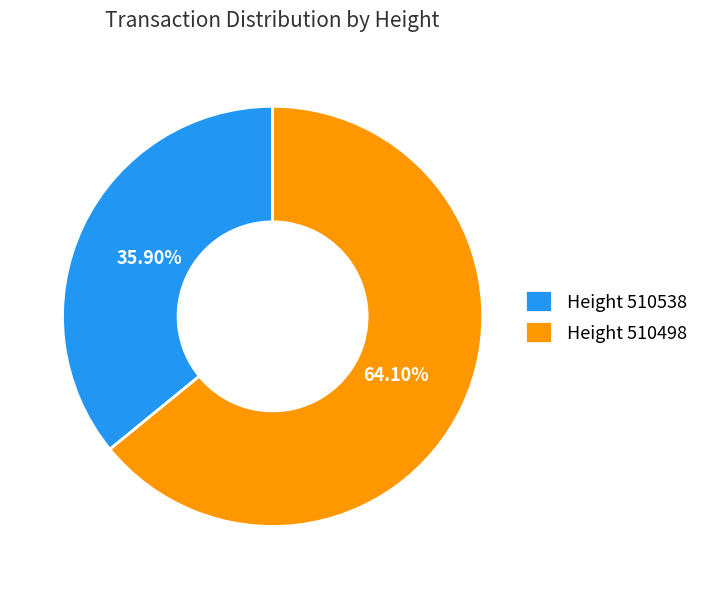

Rank the categories by value from lowest to highest.

Height 510538, Height 510498